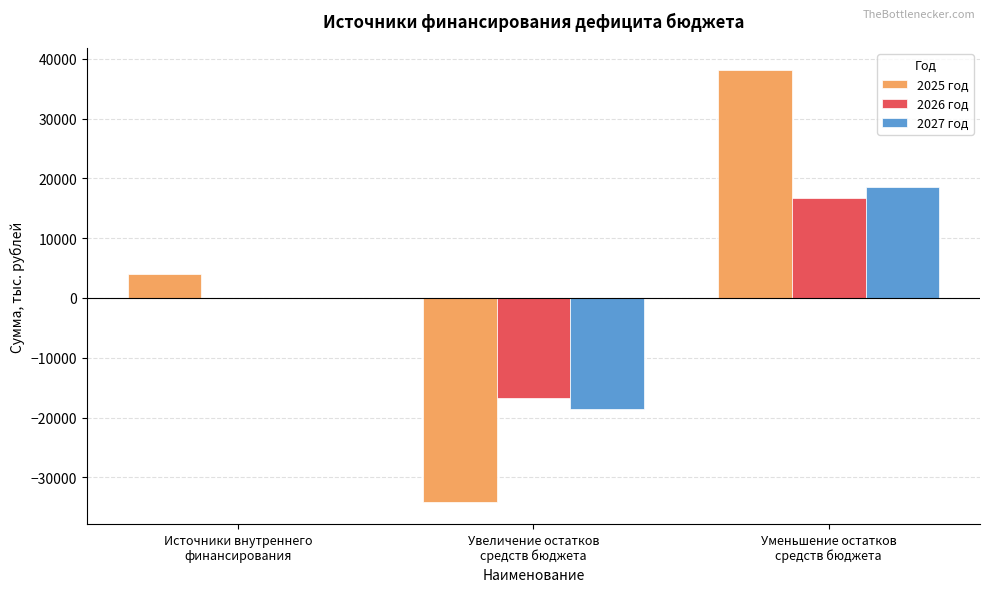

What is the greatest value displayed?

38205.4